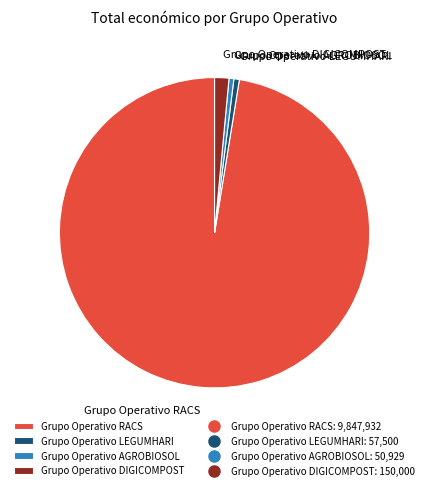

Approximately how many times larger is the value at Grupo Operativo RACS compared to Grupo Operativo LEGUMHARI?

171.3